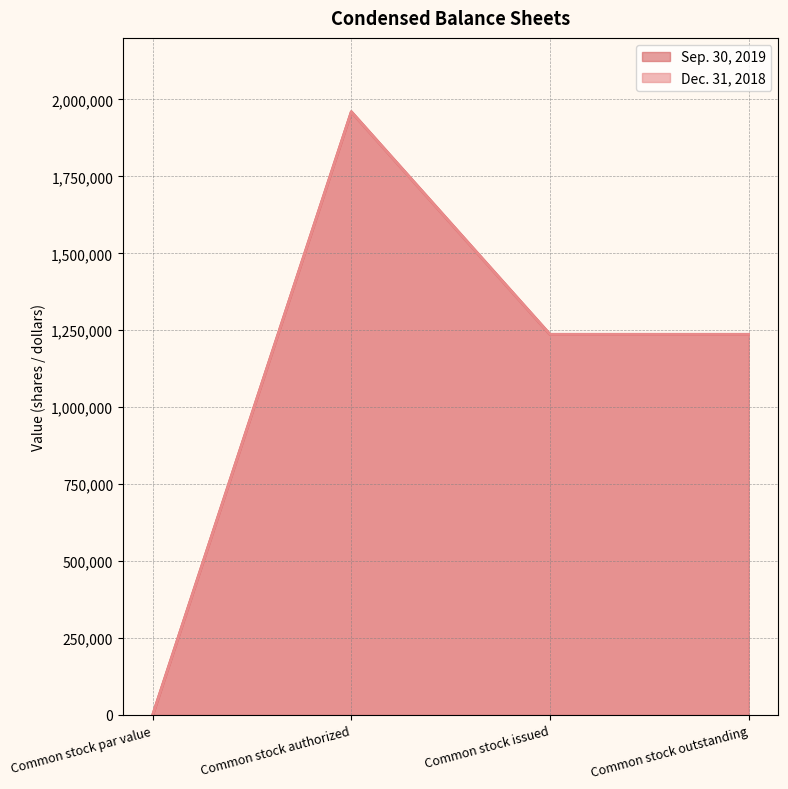

Rank the series at Common stock par value from highest to lowest value.

Sep. 30, 2019, Dec. 31, 2018